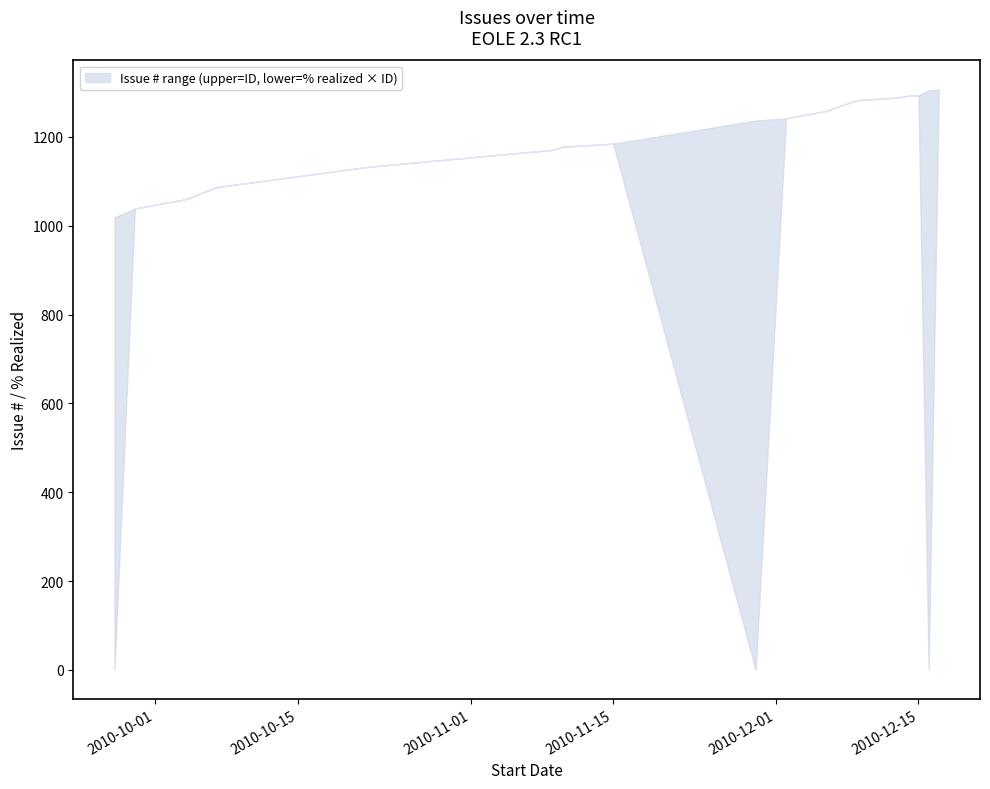

Rank the series by their maximum value, from lowest to highest.

lower, upper